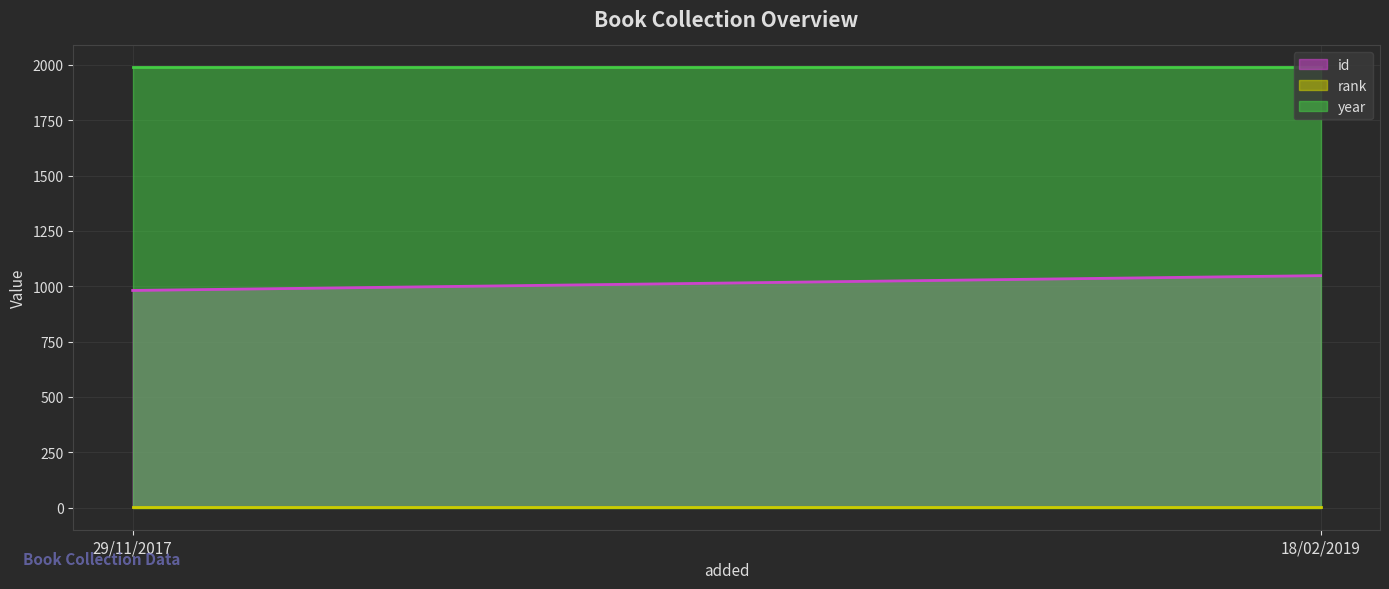

How many data points does each series have?

2